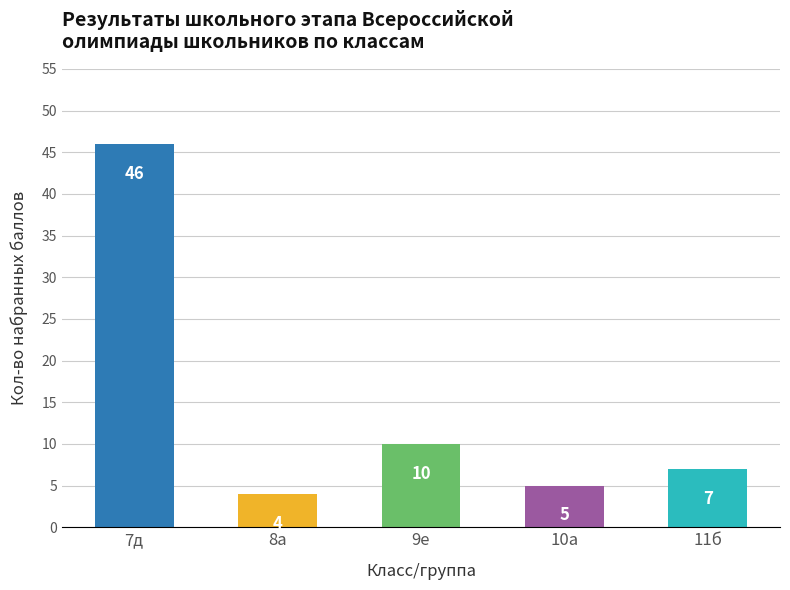

Reading left to right, what are all the values shown in this chart?

46	4	10	5	7